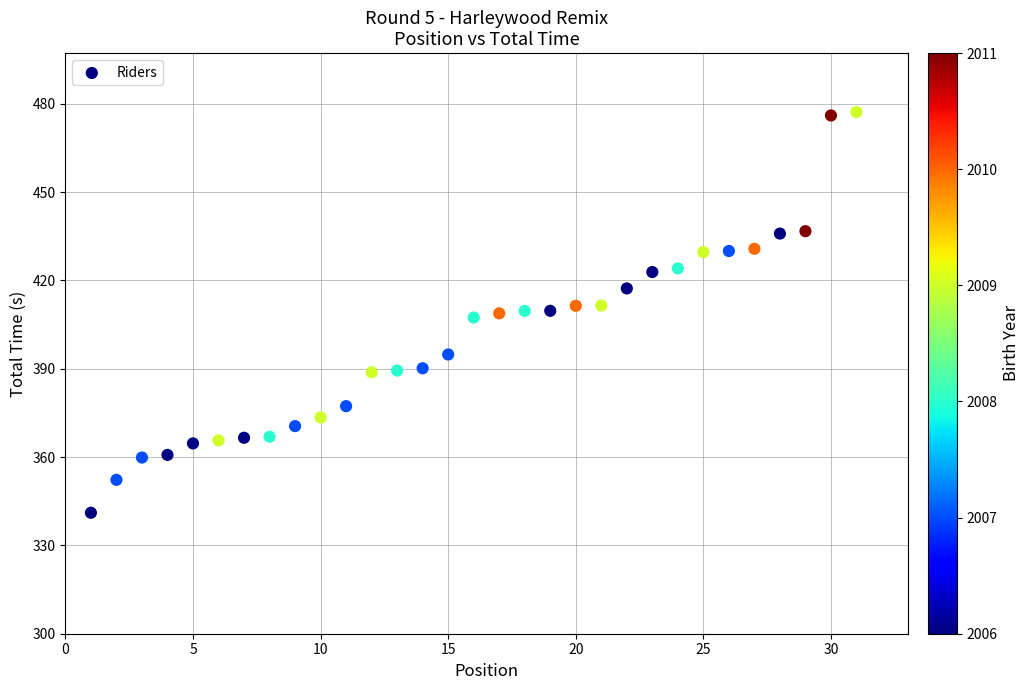

What is the range of X values (max minus min)?

30.0